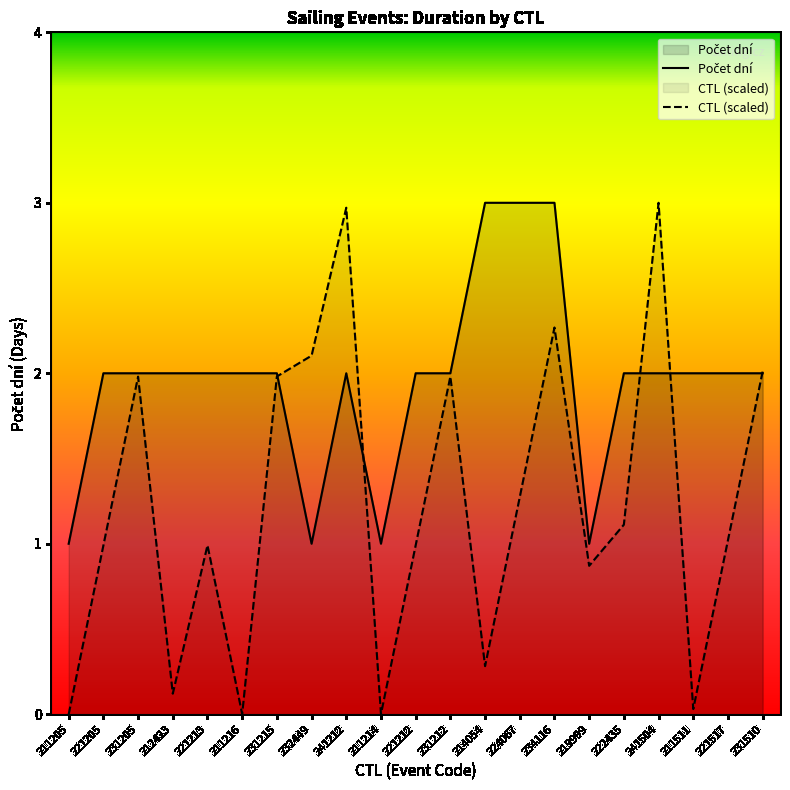

How many data points does each series have?

21